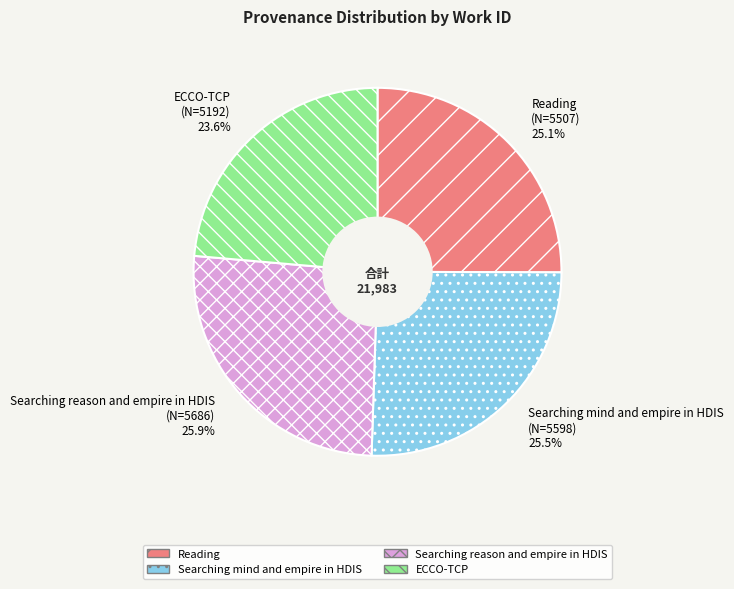

What is the total percentage of ECCO-TCP and Reading?

48.7%